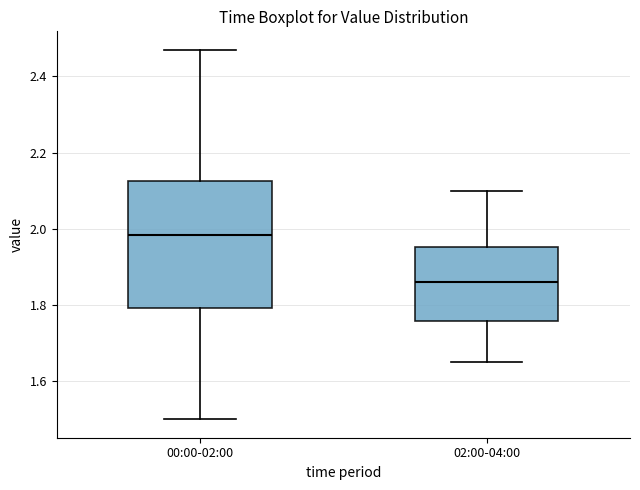

Reading left to right, transcribe this box plot: for each box, give where its median line is, the range the box spans, and where its two whiskers end, as read against the y-axis. The values are not printed on the chart, so give them approximately, as read against the axis.

00:00-02:00: median 1.98, box 1.80 to 2.12, whiskers 1.50 to 2.48
02:00-04:00: median 1.86, box 1.76 to 1.96, whiskers 1.66 to 2.10